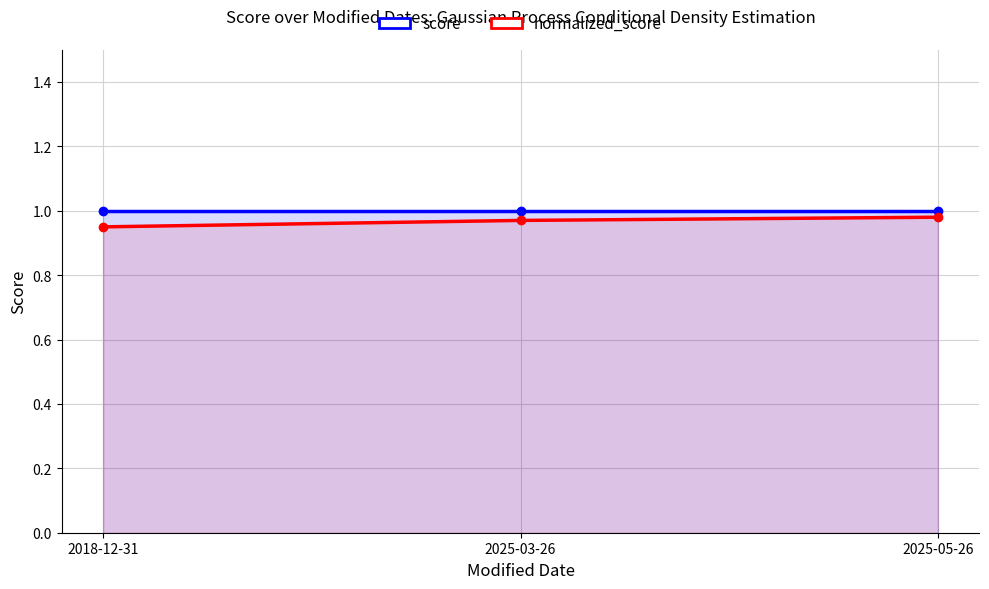

Count the number of data series in this chart.

2